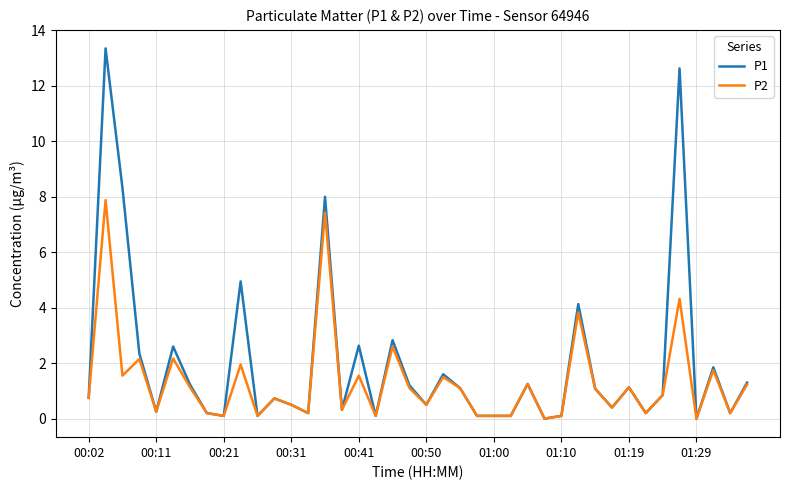

Does the chart have visible grid lines?

Yes